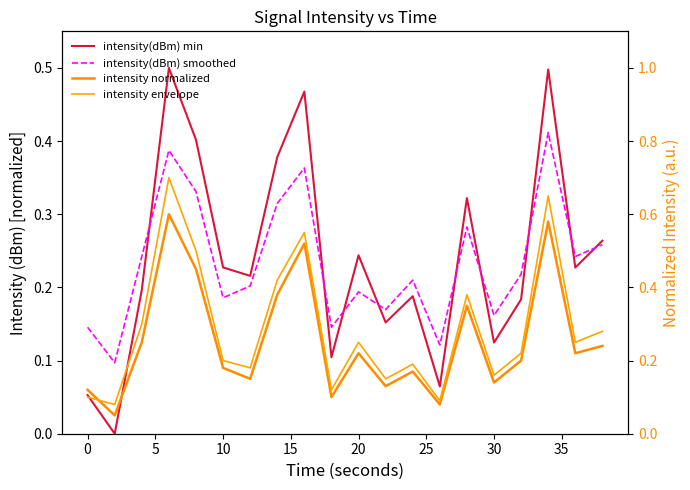

What is the average value of the intensity envelope series?

0.3